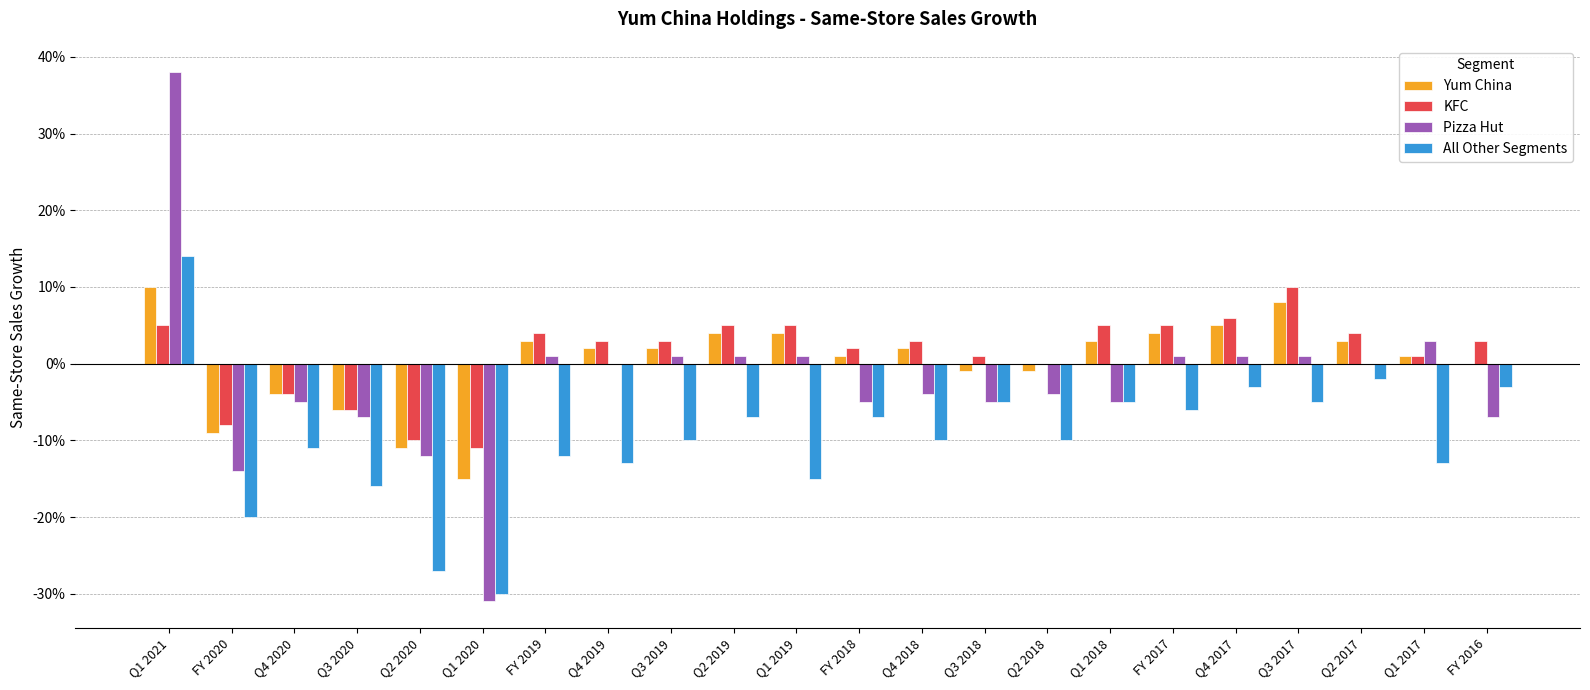

Where is Yum China nearest to the value 0?

FY 2016